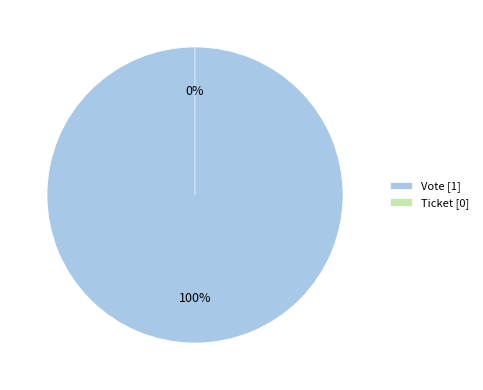

Between Ticket and Vote, which is larger?

Vote